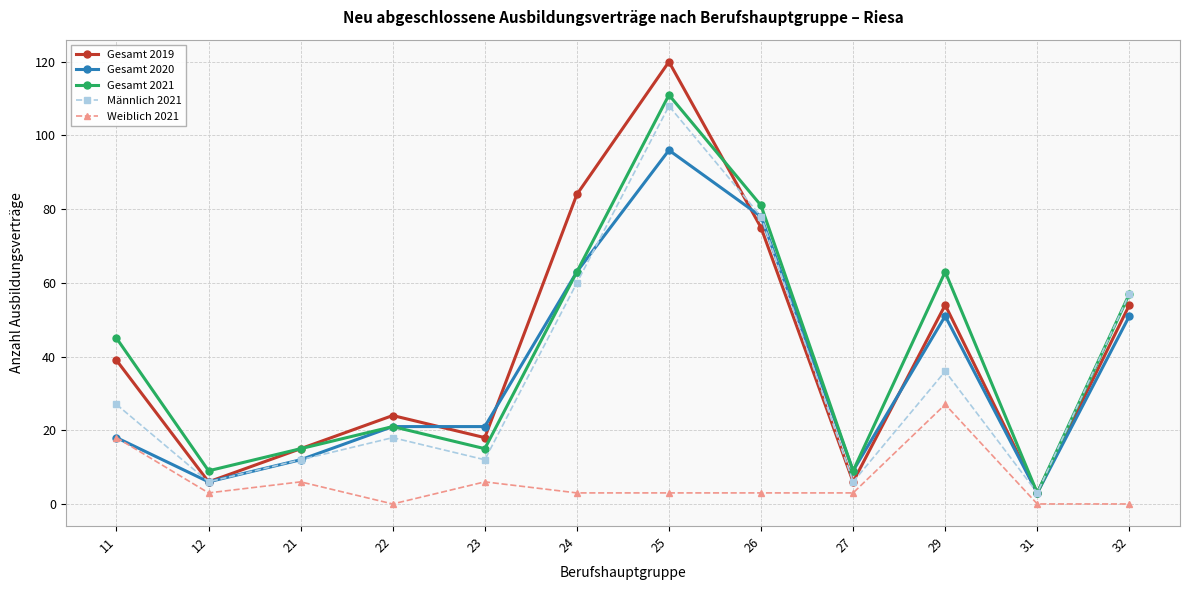

Which series has the widest spread of values?

Gesamt 2019